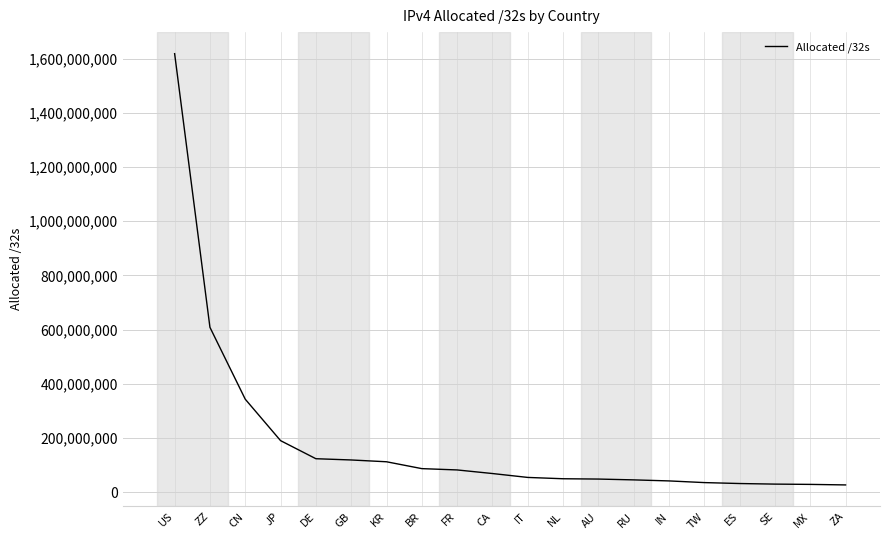

Between DE and AU, which is larger?

DE